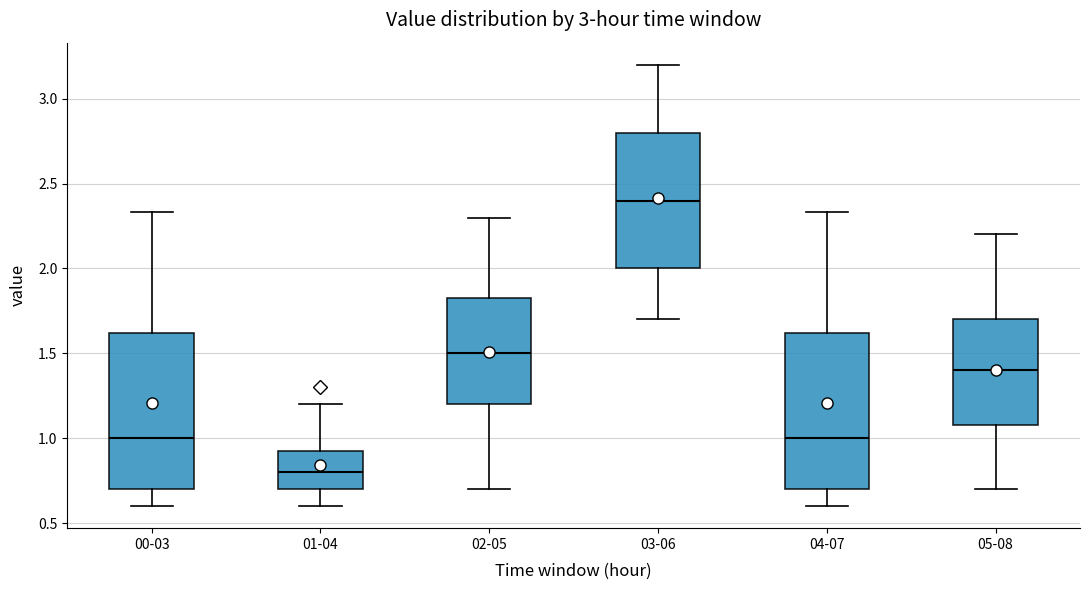

Where is the lower edge of the box for 04-07 on the y-axis? The values are not printed on the chart, so give them approximately, as read against the axis.

0.70